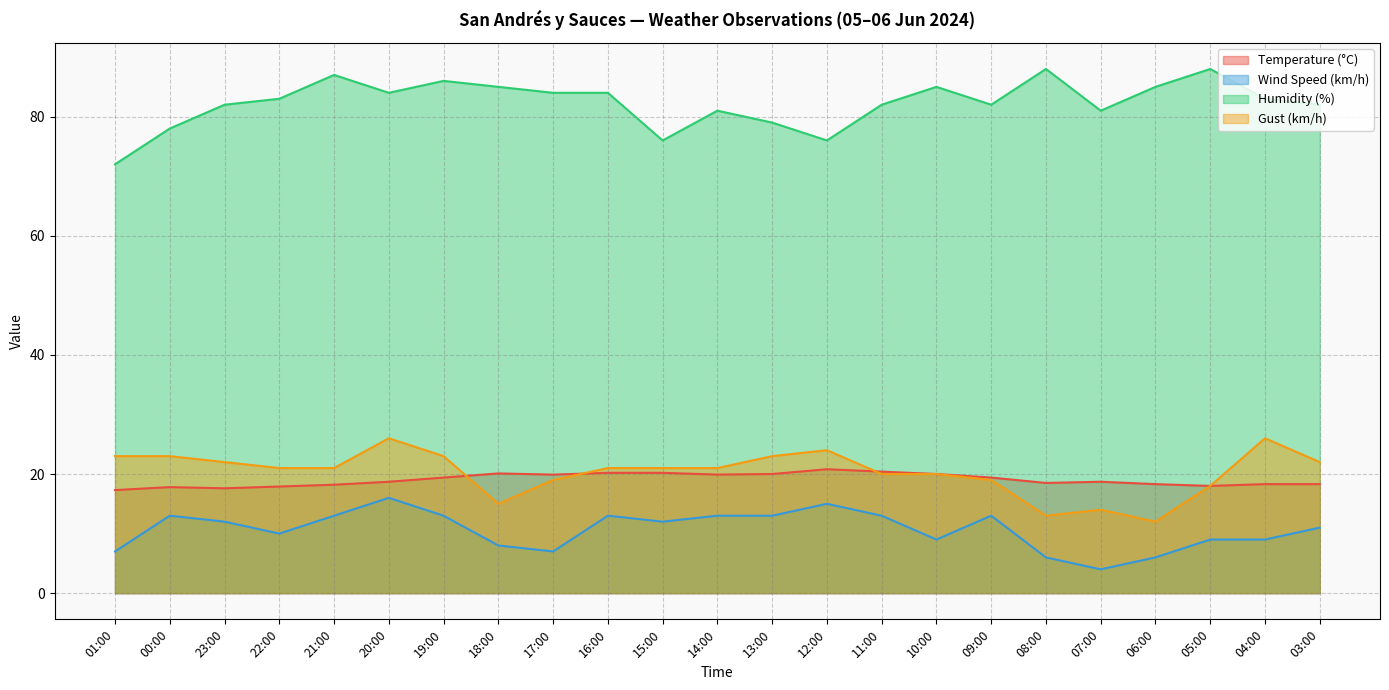

What is the value of the Temperature (°C) point at the 5th from the left?

18.2